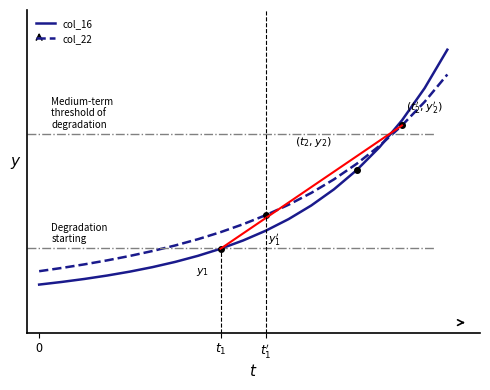

What is the value of the col_22 point at the 19th from the left?

5.0